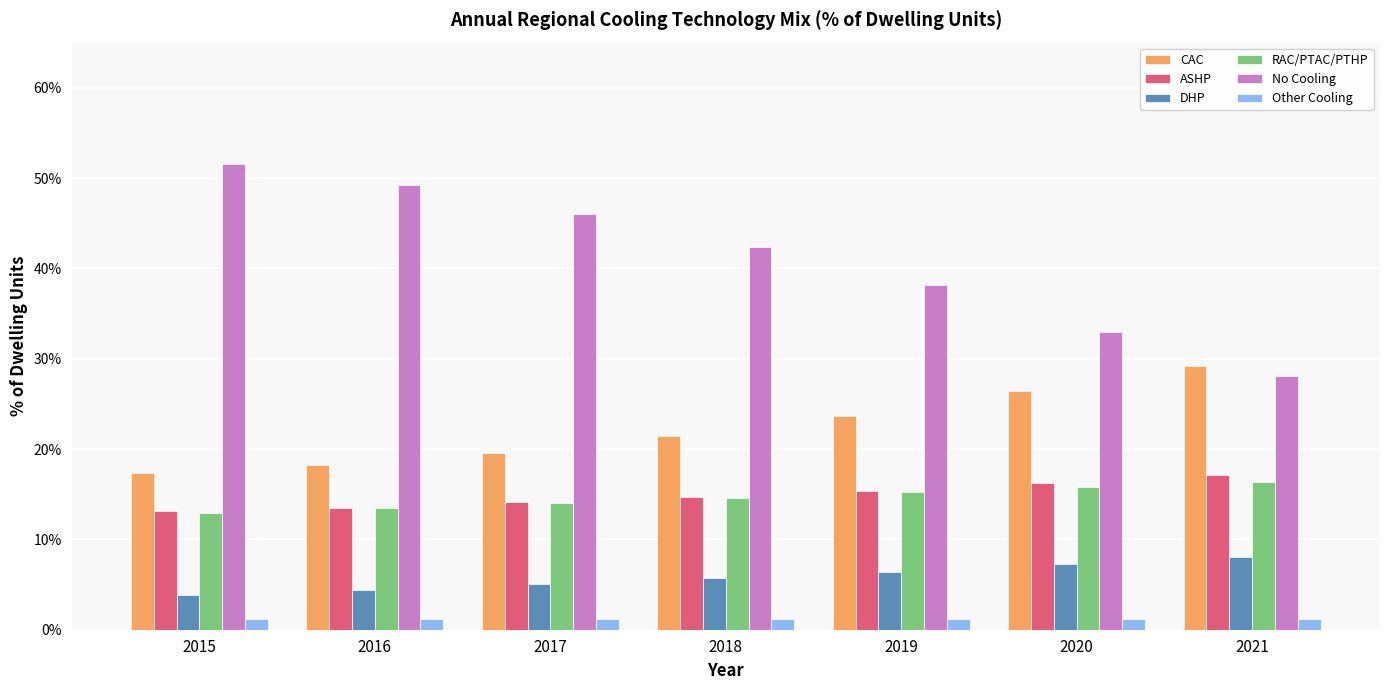

What is the maximum value for DHP?

0.1